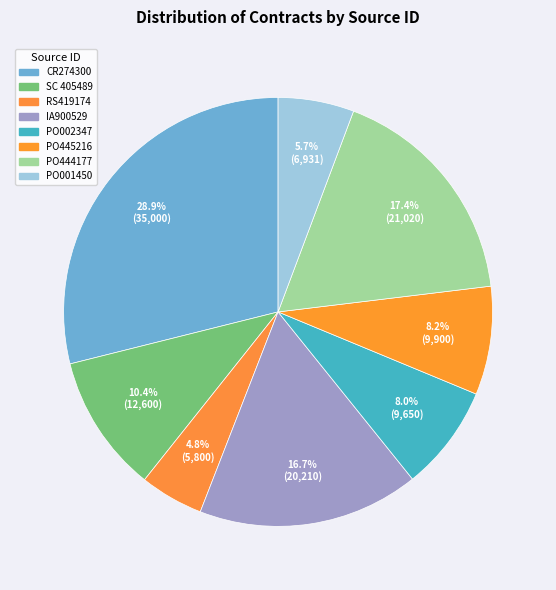

The CR274300 slice represents 29% of the pie. True or false?

True